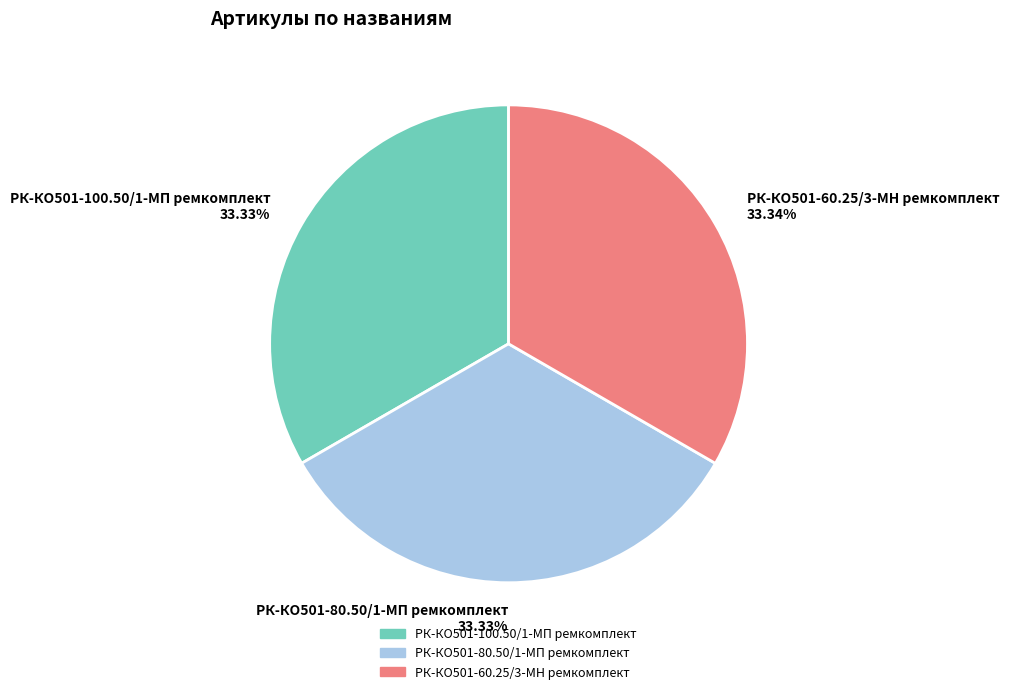

Is it true that РК-КО501-80.50/1-МП ремкомплект is 42% of the pie?

False